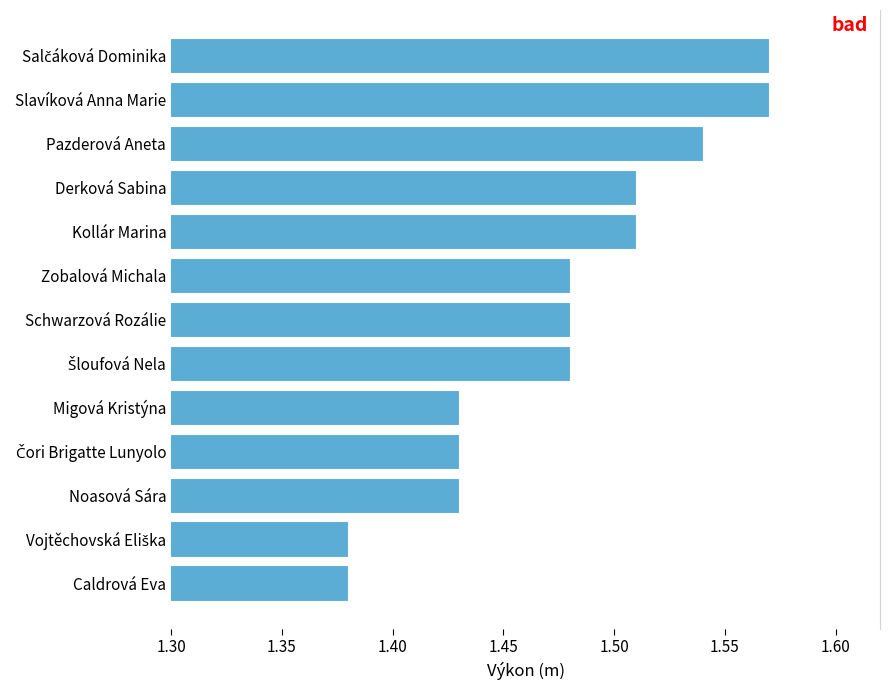

What position from the top is Pazderová Aneta?

3